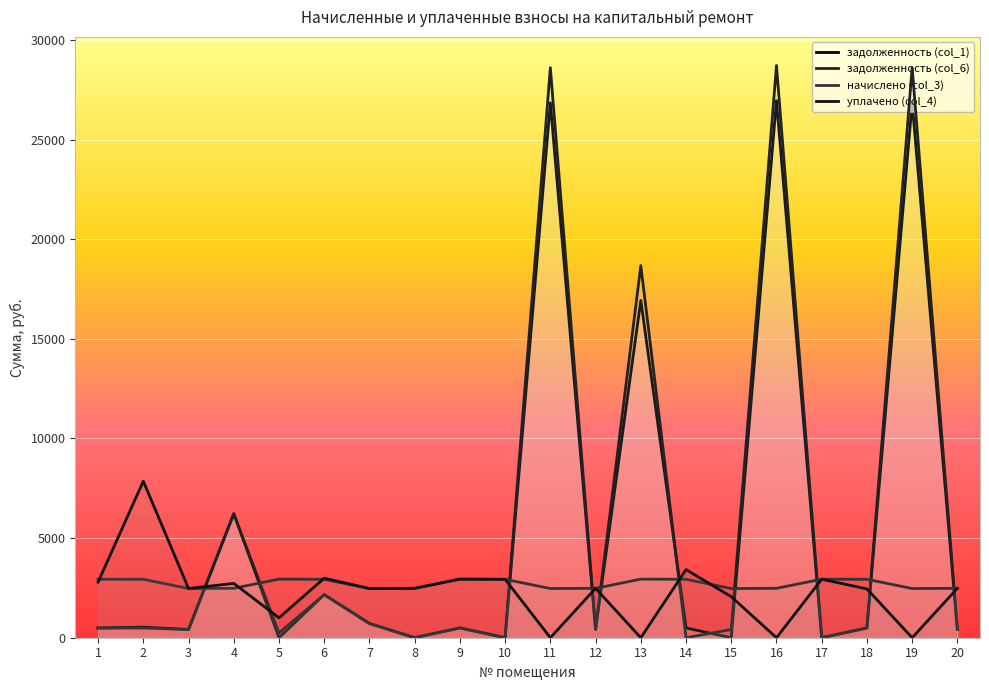

The value of уплачено (col_4) at 5 is 1453.3. True or false?

False